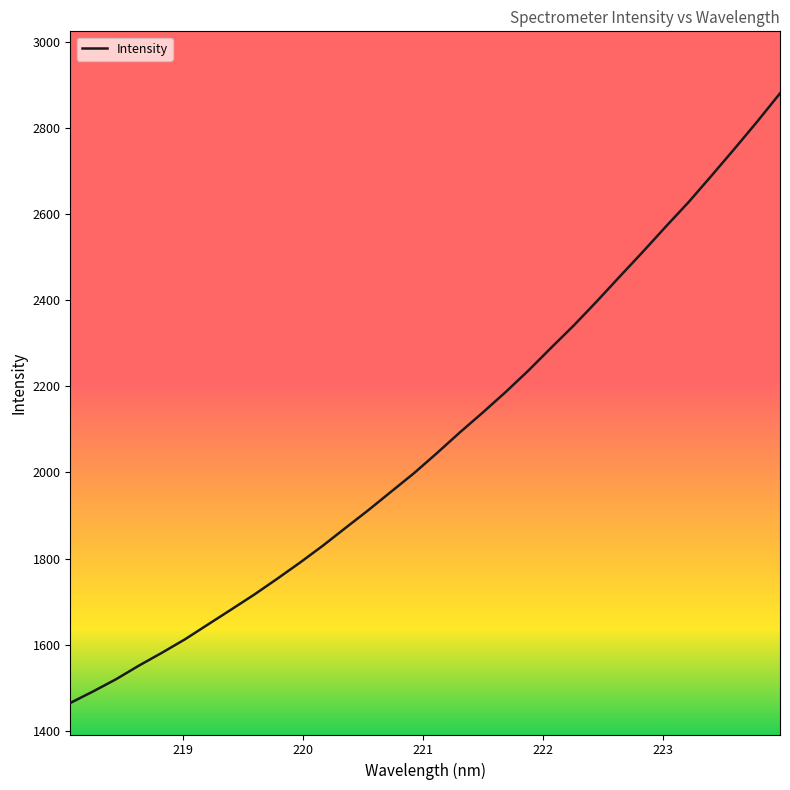

What is the minimum value shown in the chart?

1464.7